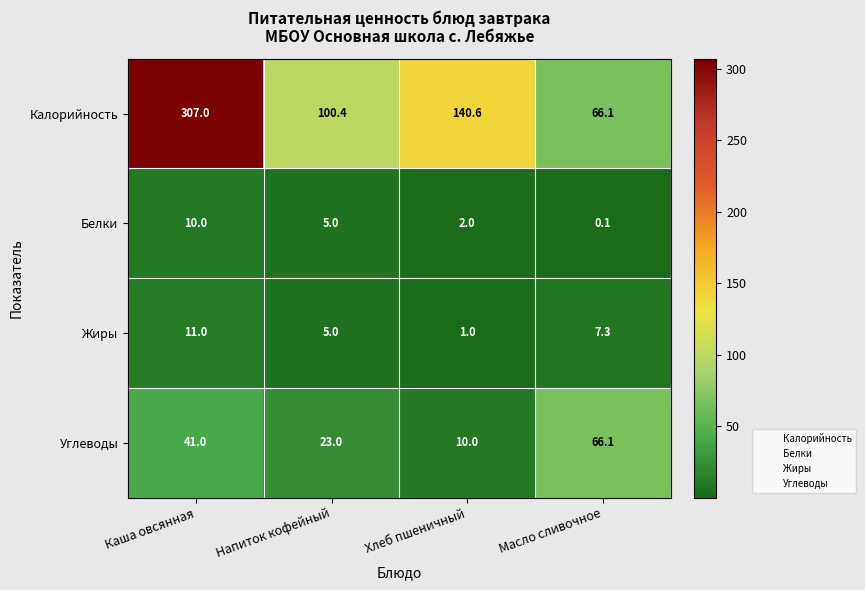

Between Каша овсянная and Напиток кофейный, which series saw the biggest shift?

Калорийность